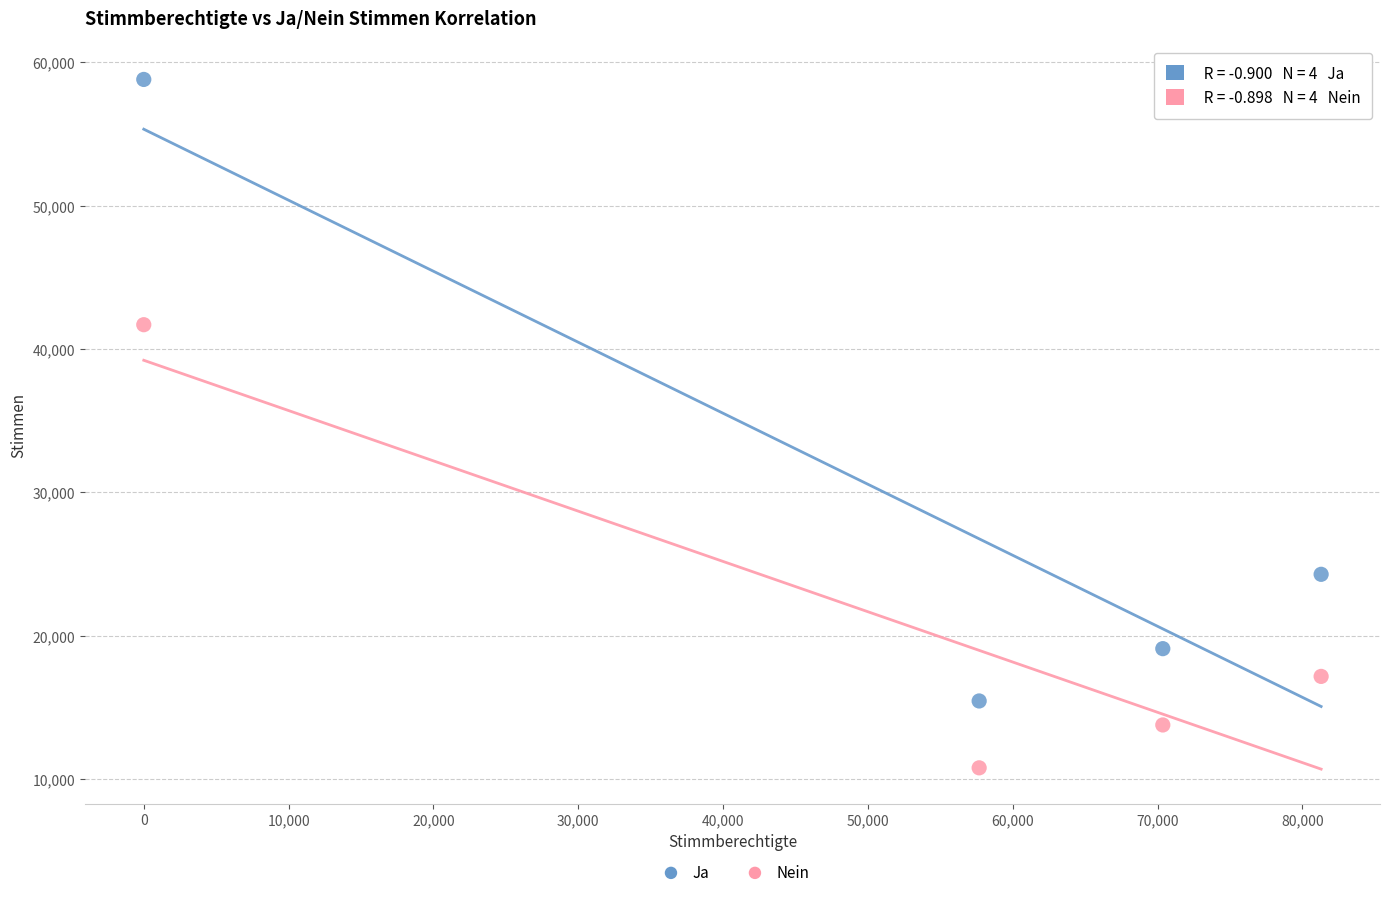

What is the X range (max minus min) for the scatter plot?

81299